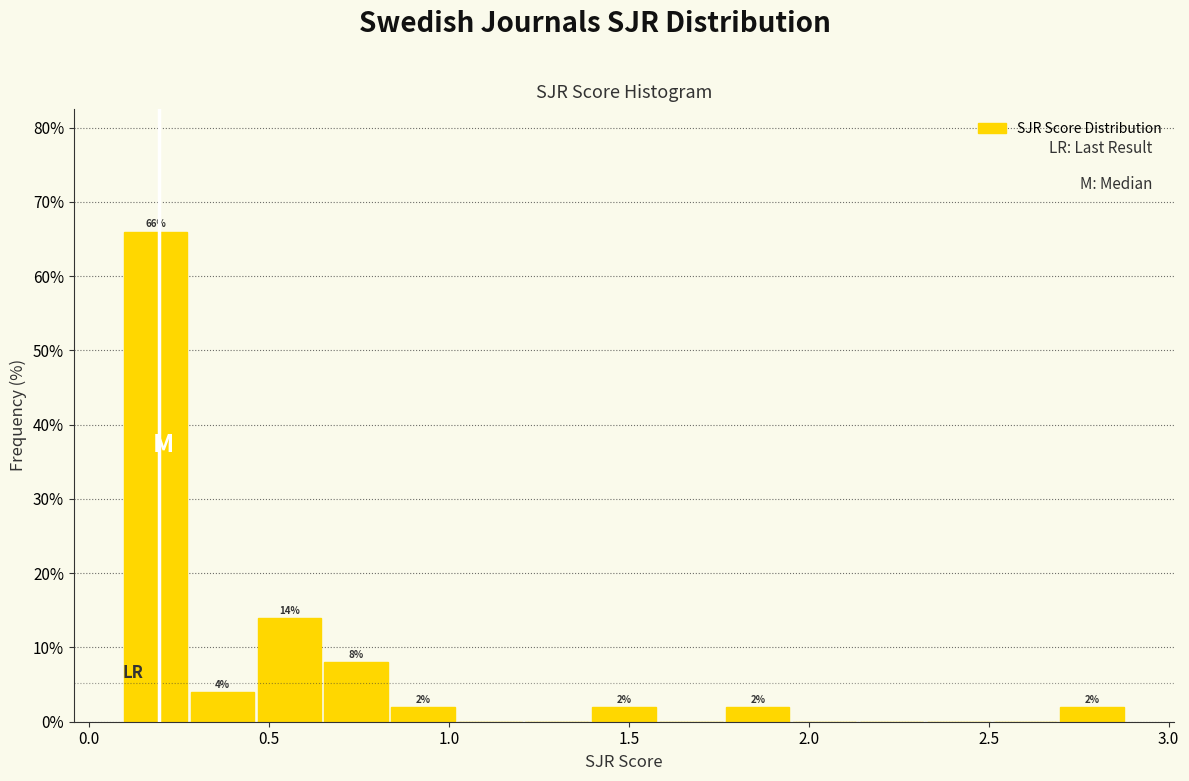

Read against the x-axis, roughly where is the centre of the tallest bar?

0.20